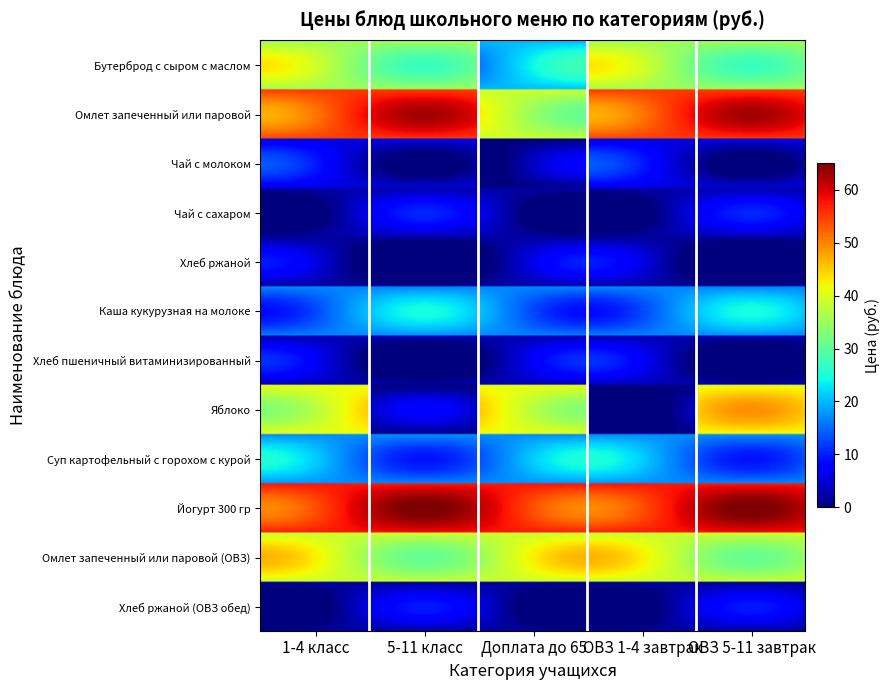

What is the approximate value of Йогурт 300 гр at 4?

57.6